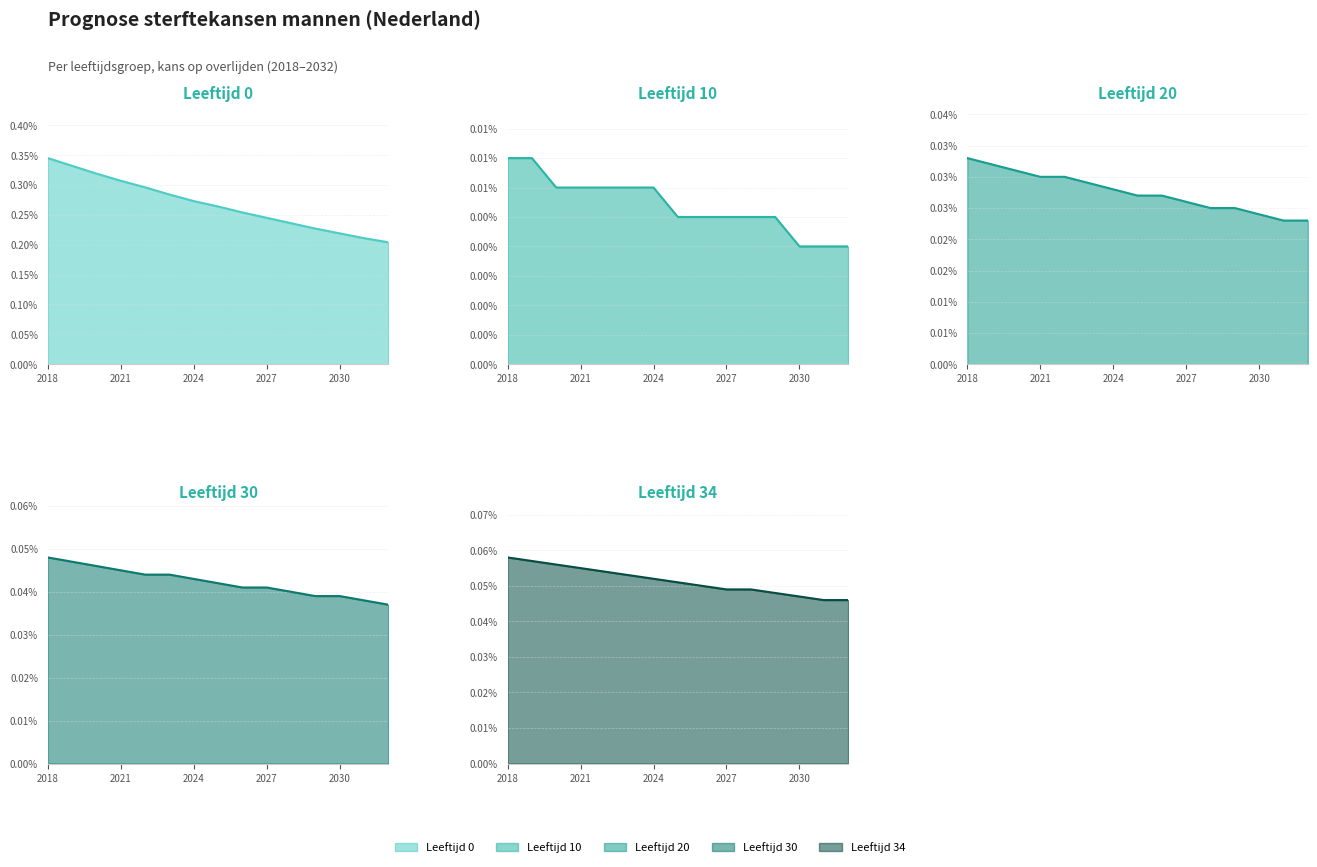

Is it true that Age 10 equals 0.0 at 2023?

True